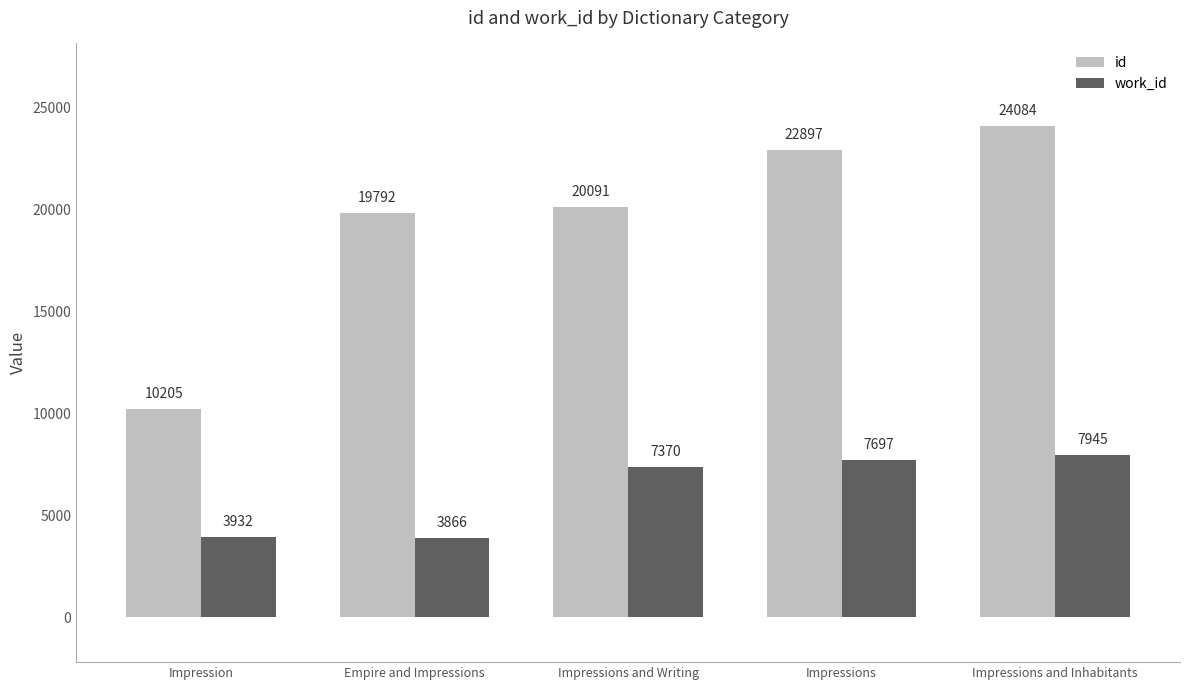

Reading left to right, list all the values displayed in this chart.

id: 10205	19792	20091	22897	24084
work_id: 3932	3866	7370	7697	7945